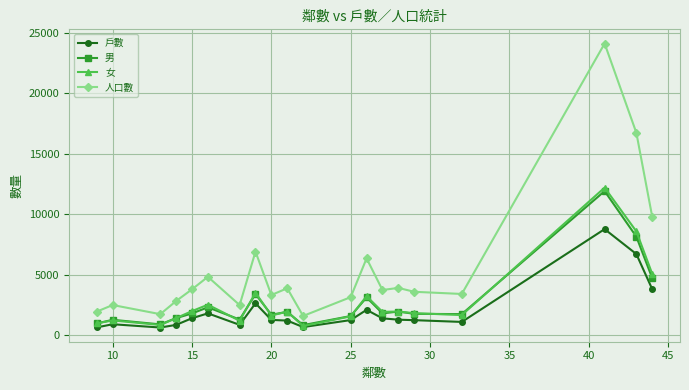

True or false: 人口數 and 戶數 intersect in this chart.

False